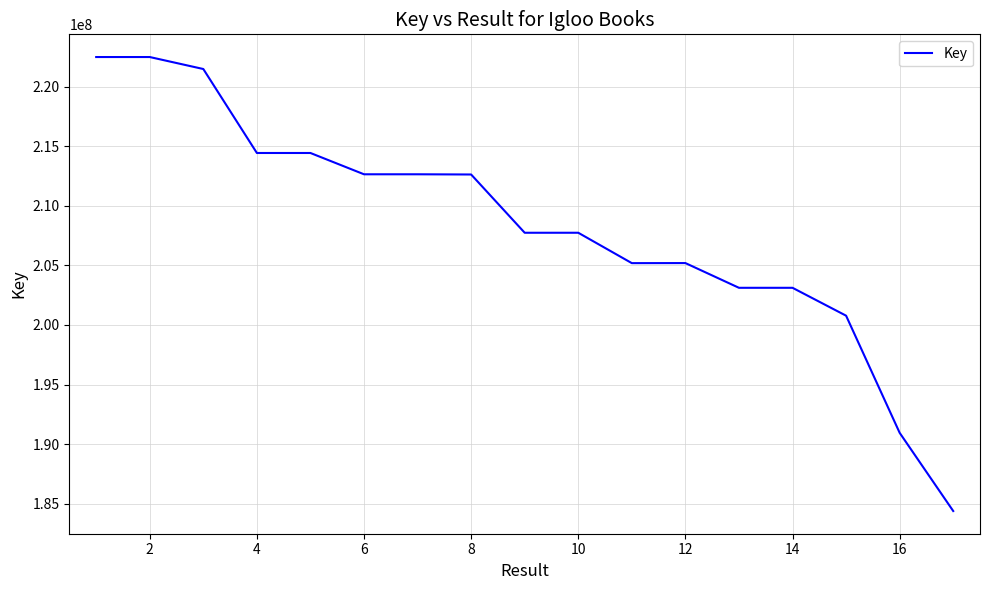

What is the smallest value displayed?

184381153